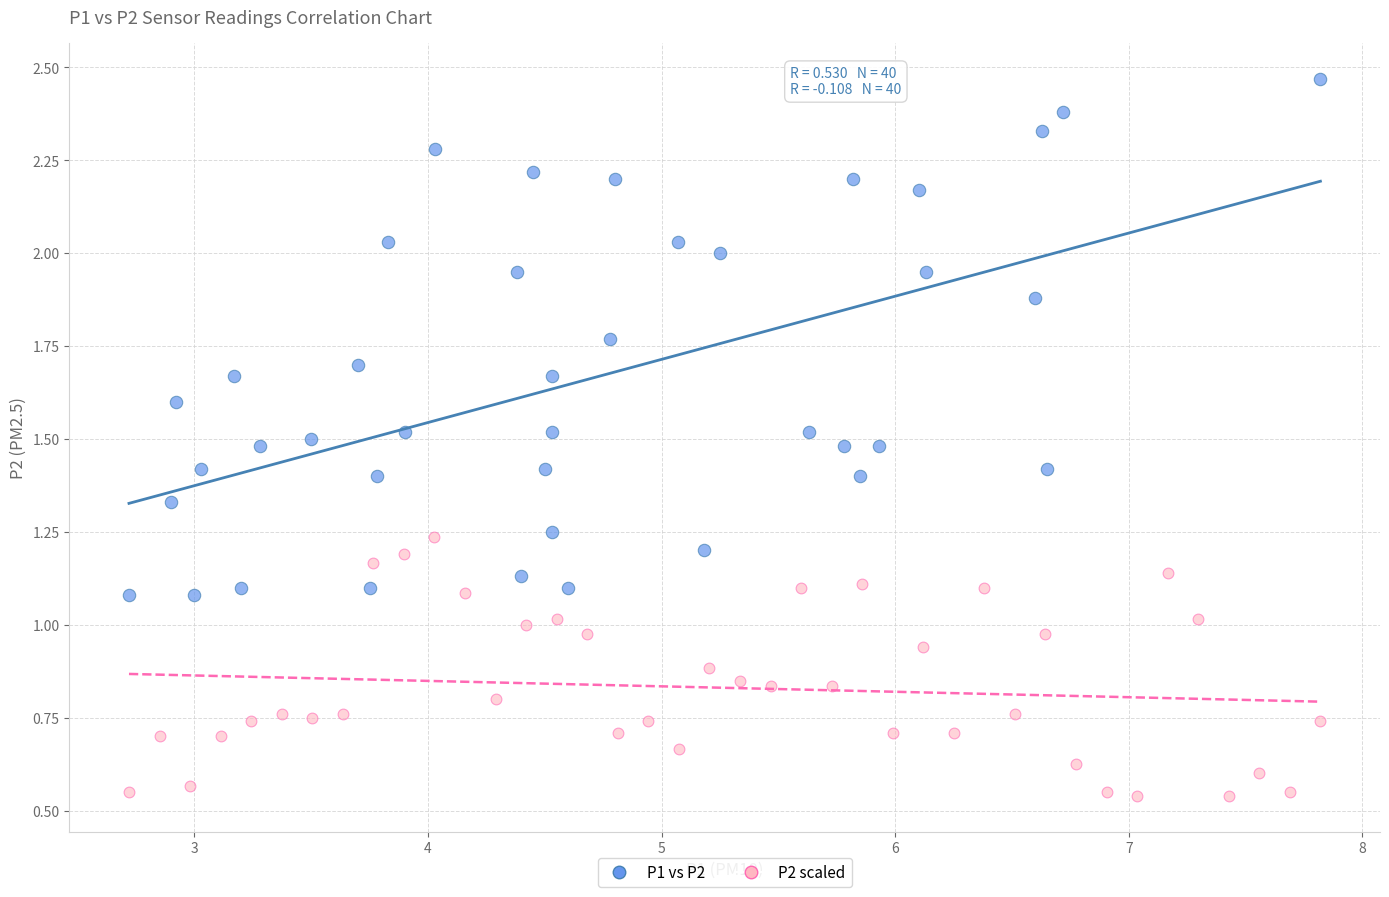

Which series reaches the minimum Y coordinate?

P2 scaled